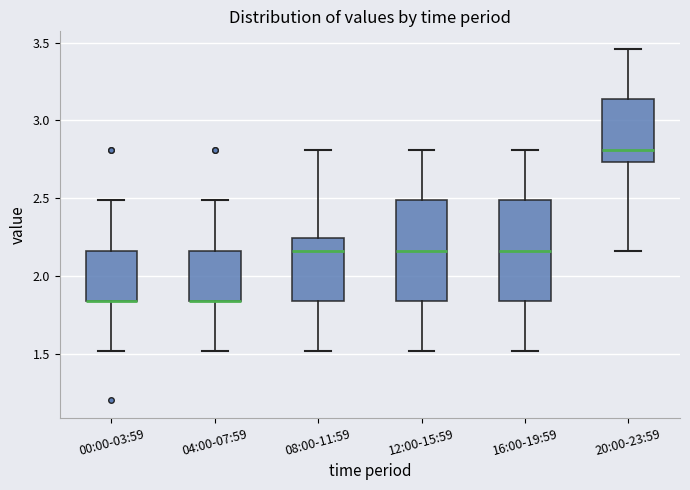

Reading left to right, transcribe this box plot: for each box, give where its median line is, the range the box spans, and where its two whiskers end, as read against the y-axis. The values are not printed on the chart, so give them approximately, as read against the axis.

00:00-03:59: median 1.85 (drawn on the box's lower edge), box 1.85 to 2.15, whiskers 1.50 to 2.50
04:00-07:59: median 1.85 (drawn on the box's lower edge), box 1.85 to 2.15, whiskers 1.50 to 2.50
08:00-11:59: median 2.15, box 1.85 to 2.25, whiskers 1.50 to 2.80
12:00-15:59: median 2.15, box 1.85 to 2.50, whiskers 1.50 to 2.80
16:00-19:59: median 2.15, box 1.85 to 2.50, whiskers 1.50 to 2.80
20:00-23:59: median 2.80, box 2.75 to 3.15, whiskers 2.15 to 3.45